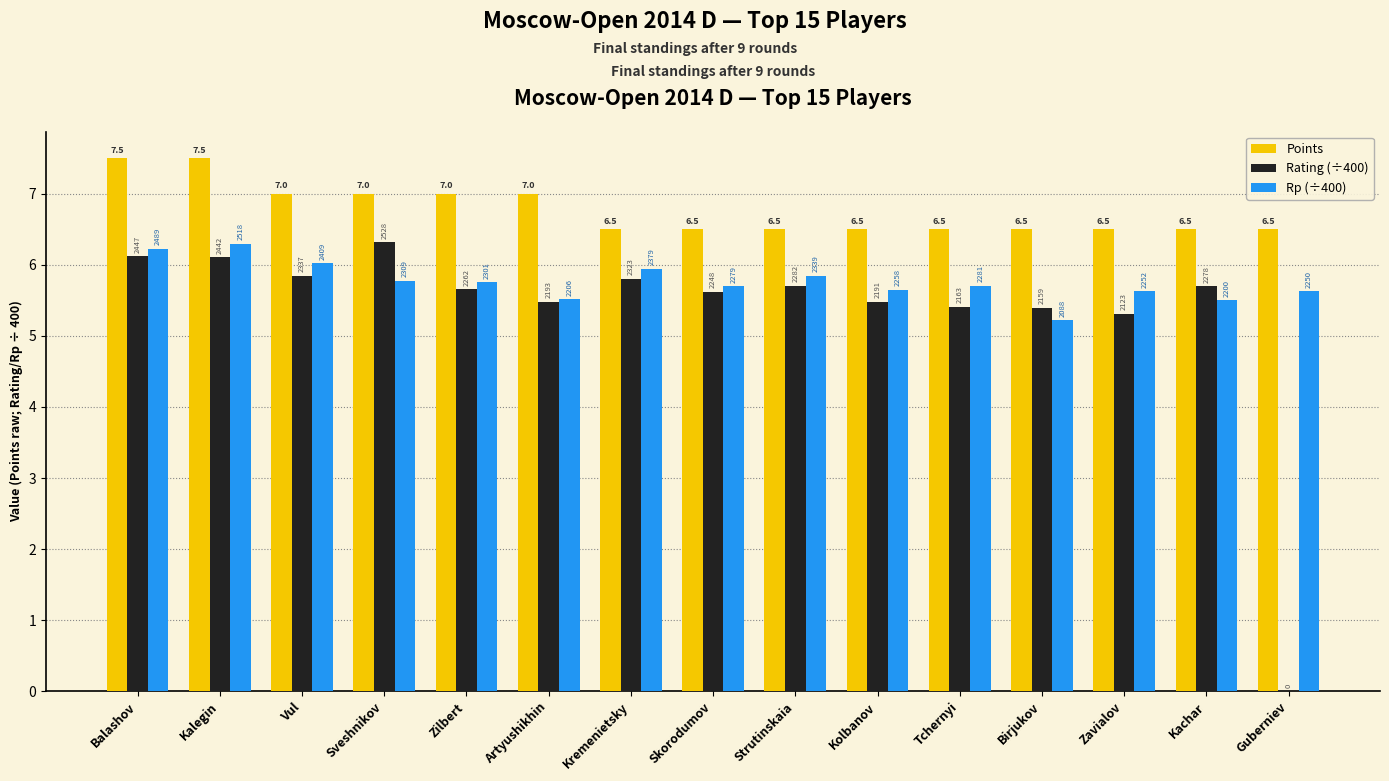

Rank the series by their average value, from lowest to highest.

Rating (÷400), Rp (÷400), Points